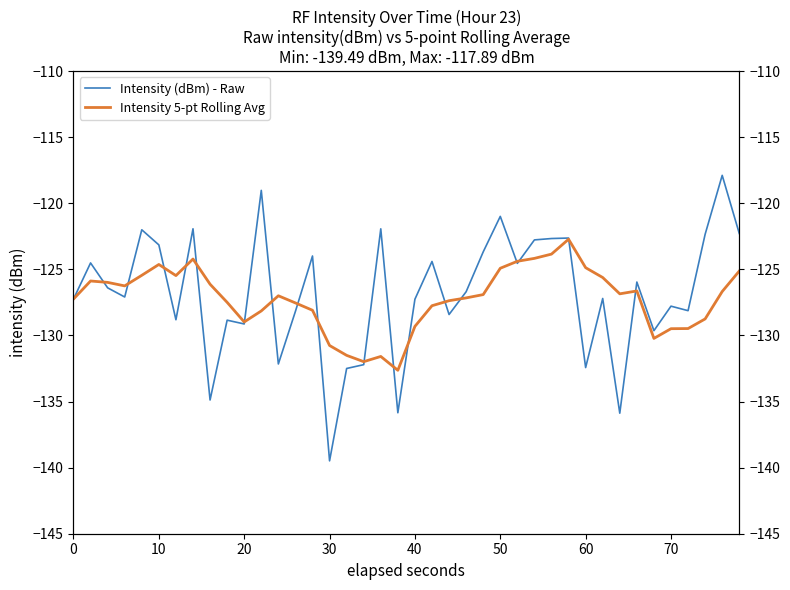

True or false: Intensity 5-pt Rolling Avg and Intensity (dBm) - Raw cross at least once.

True